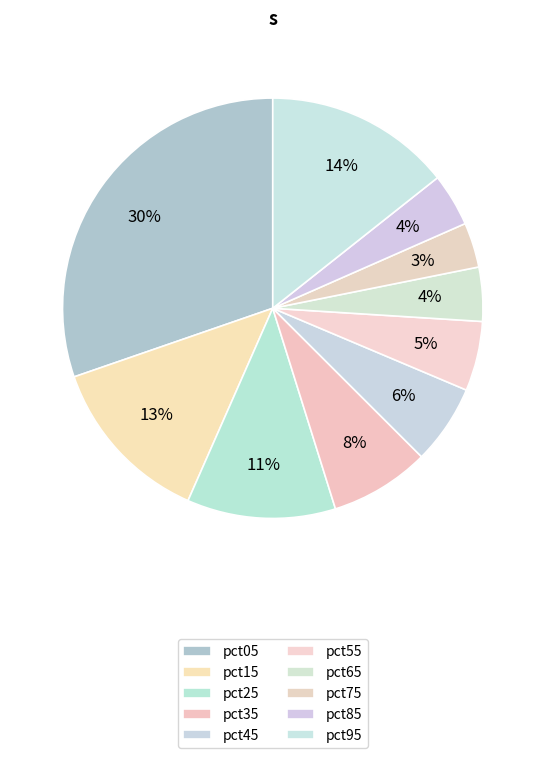

What is the total percentage of pct55 and pct15?

18.5%